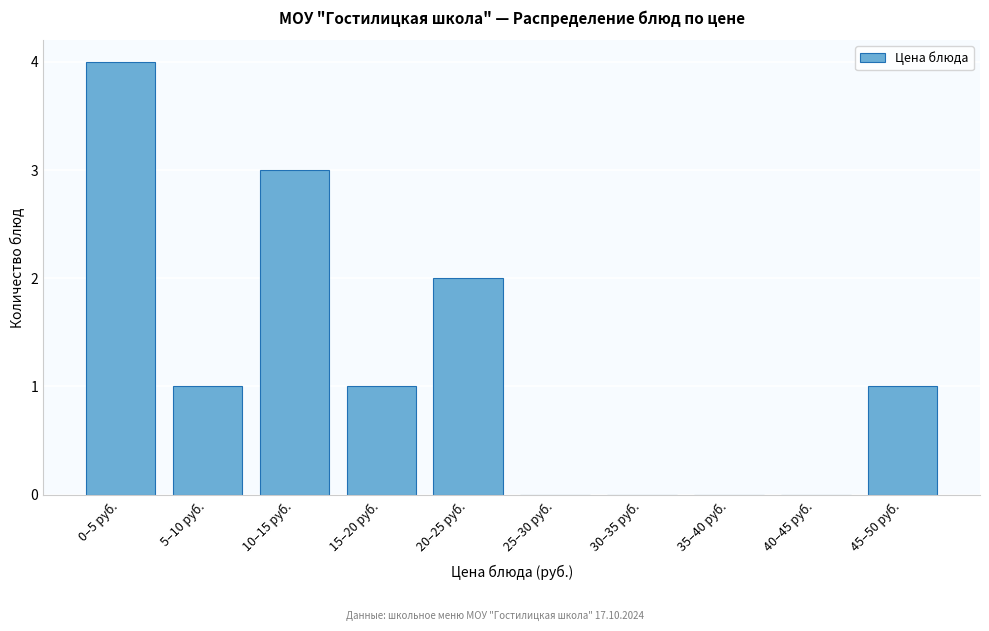

Reading left to right, what are all the values shown in this chart?

0–5 руб.=4	5–10 руб.=1	10–15 руб.=3	15–20 руб.=1	20–25 руб.=2	25–30 руб.=0	30–35 руб.=0	35–40 руб.=0	40–45 руб.=0	45–50 руб.=1